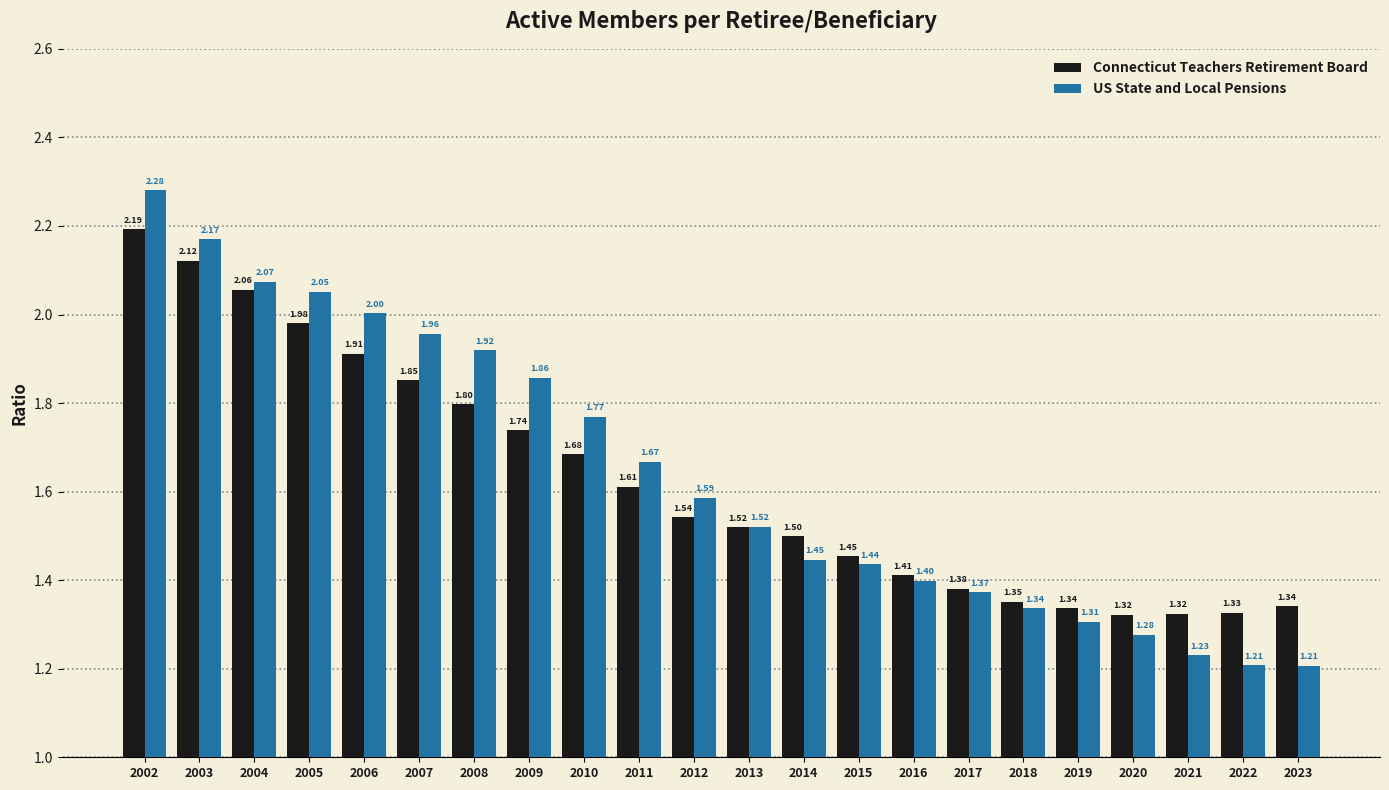

What is the total value across all series at 2002?

4.5